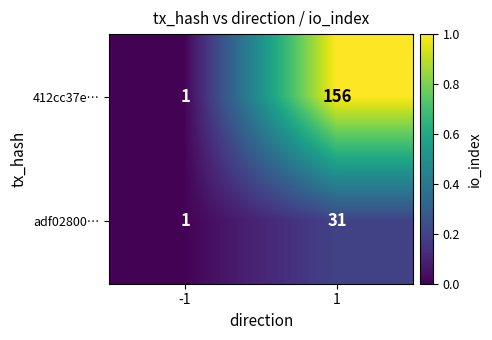

What is the difference between the highest and lowest values at 1?

125